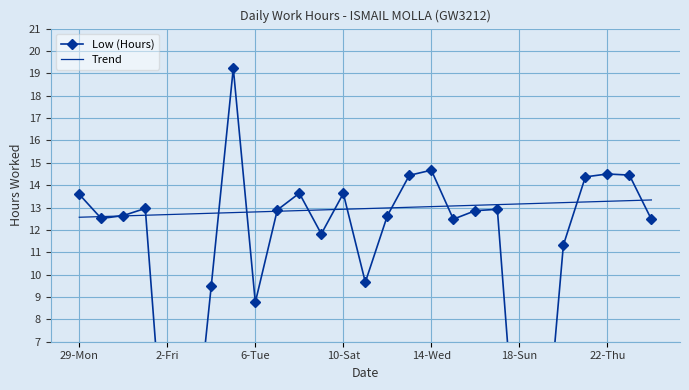

What is the lowest value of the Trend series?

12.6